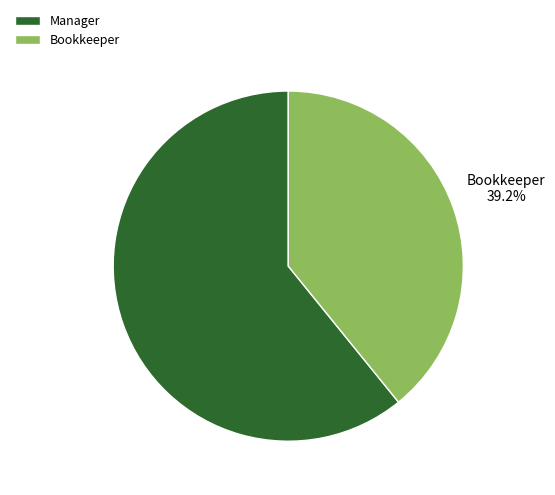

What percentage do Manager and Bookkeeper together represent?

100.0%